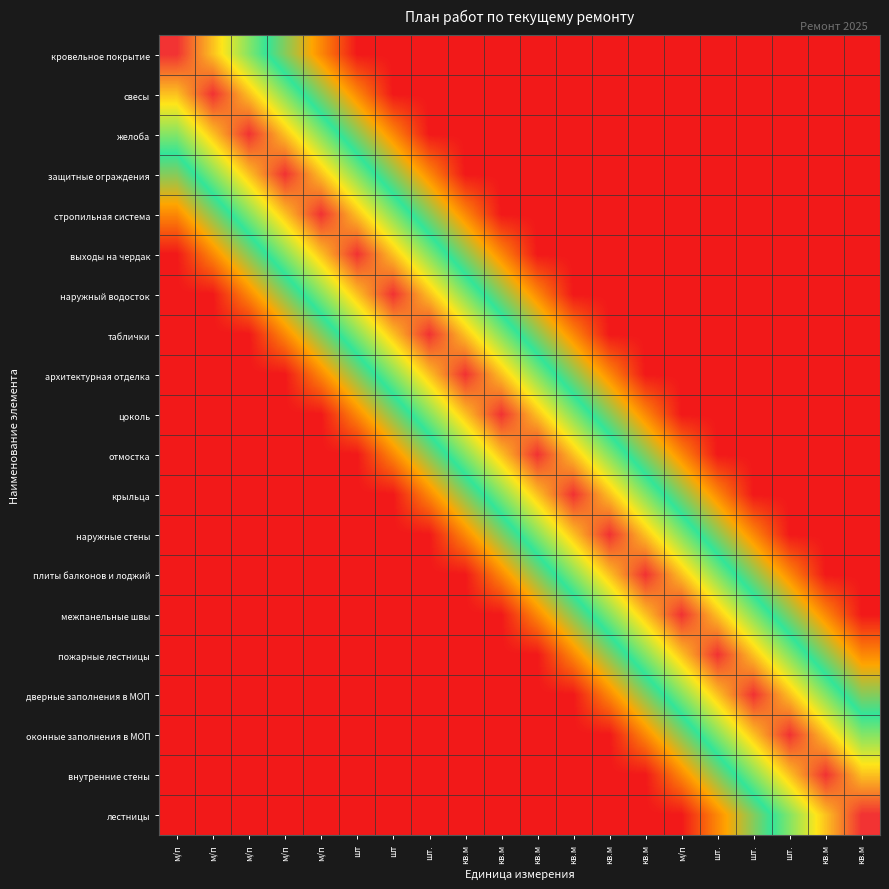

Rank the series by their maximum value, from lowest to highest.

кровельное покрытие, свесы, желоба, защитные ограждения, стропильная система, выходы на чердак, наружный водосток, таблички, архитектурная отделка, цоколь, отмостка, крыльца, наружные стены, плиты балконов и лоджий, межпанельные швы, пожарные лестницы, дверные заполнения в МОП, оконные заполнения в МОП, внутренние стены, лестницы